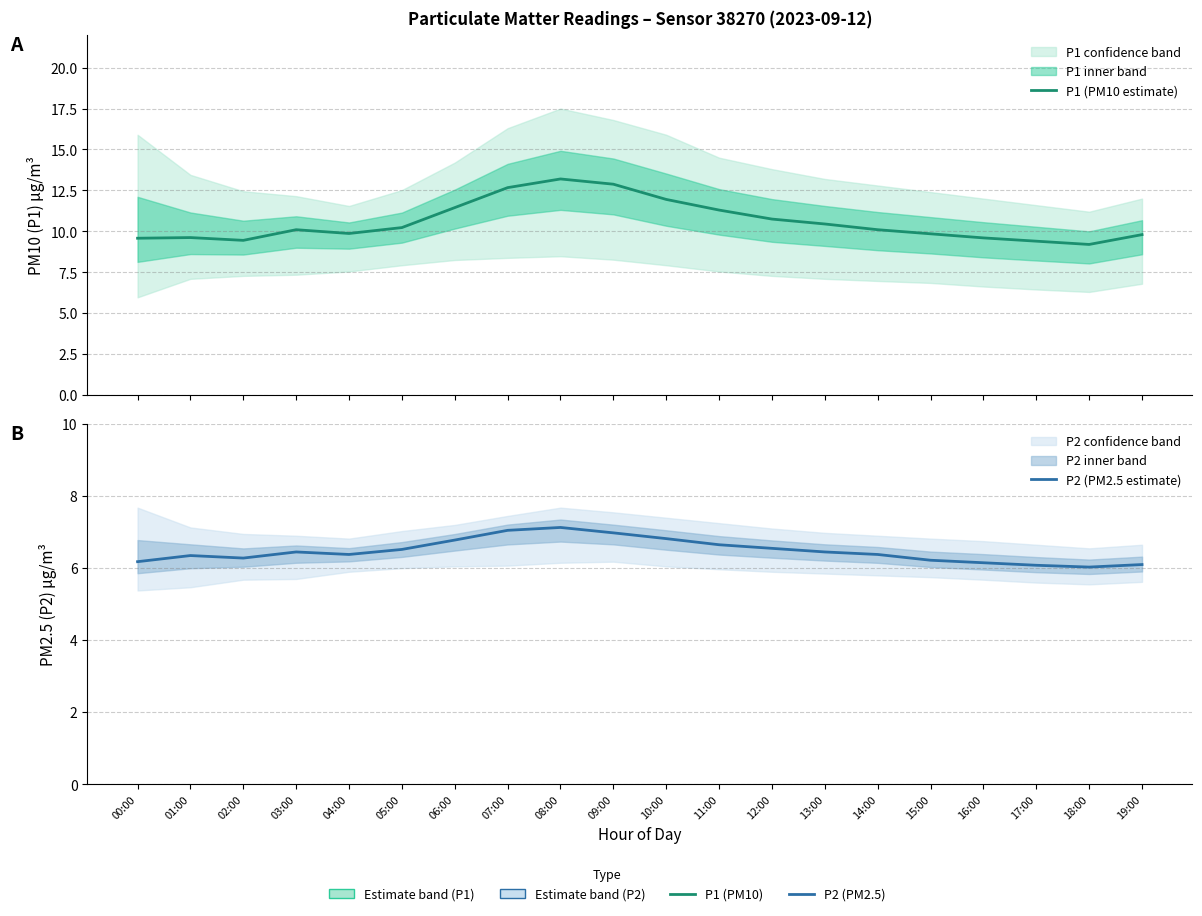

Is it true that P2 (PM2.5 estimate) equals 2.0 at 09:00?

False